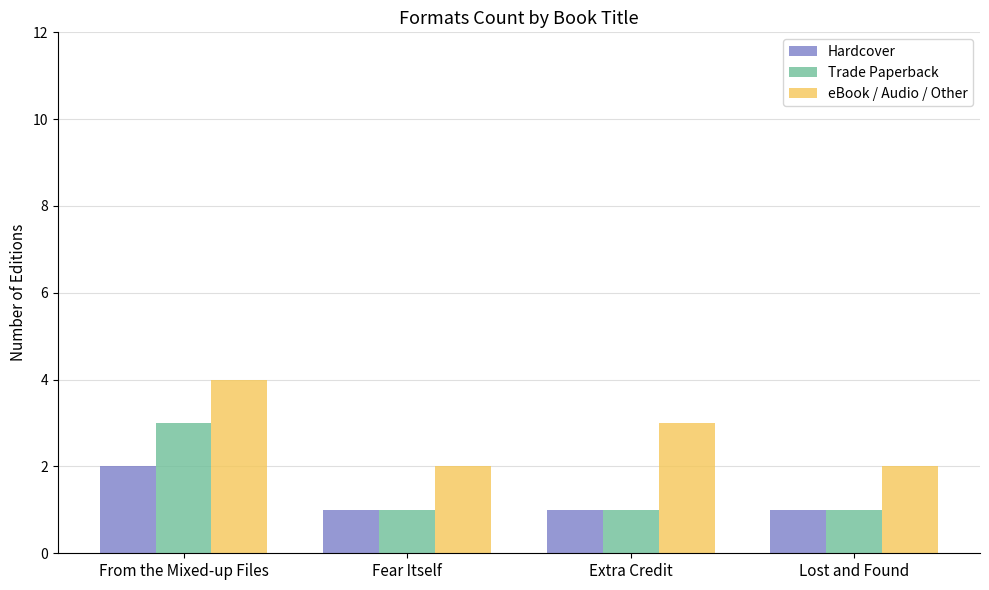

What is the total value across all series at Extra Credit?

5